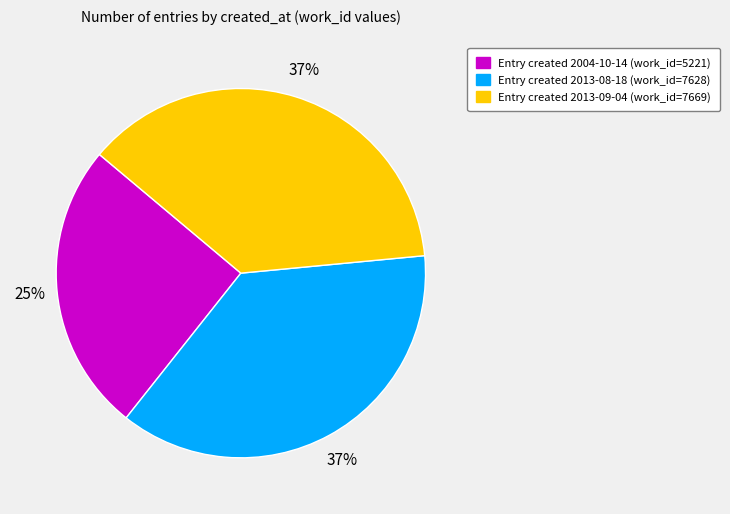

Is there any slice that represents more than half of the pie?

No